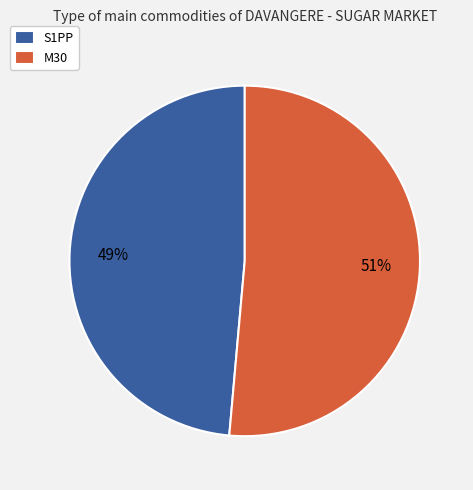

Which slice represents more than half of the pie?

M30